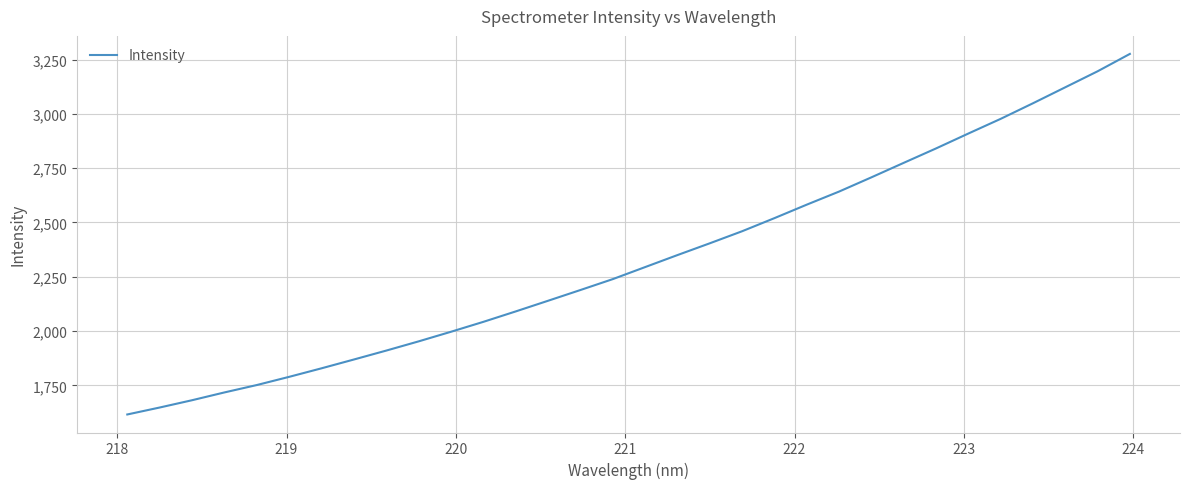

What is the minimum value shown in the chart?

1616.0